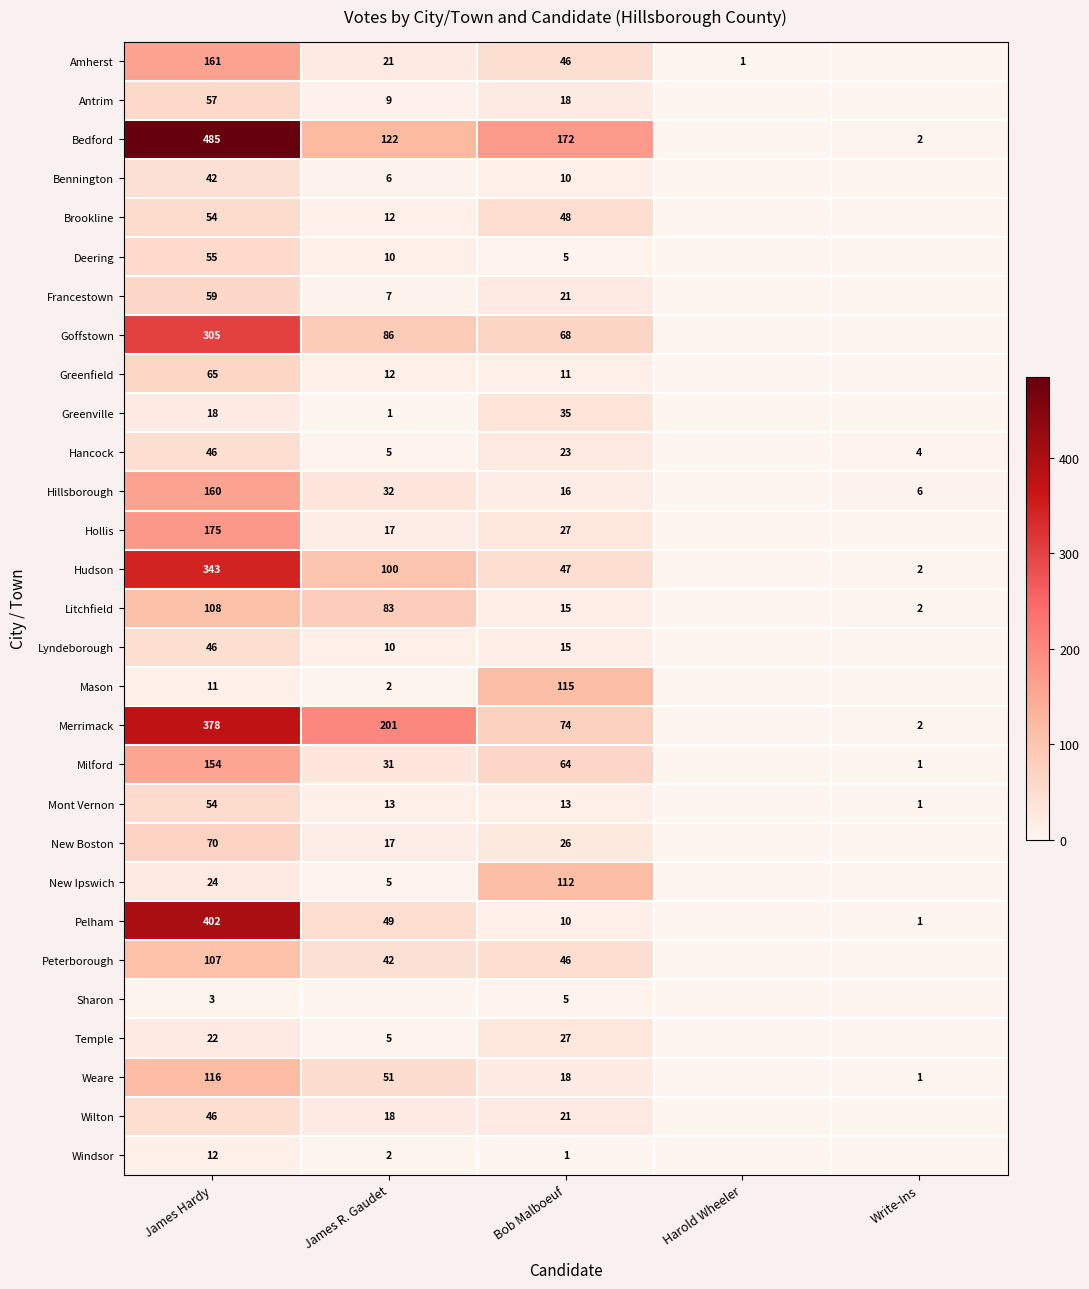

How many categories are shown in the chart?

5